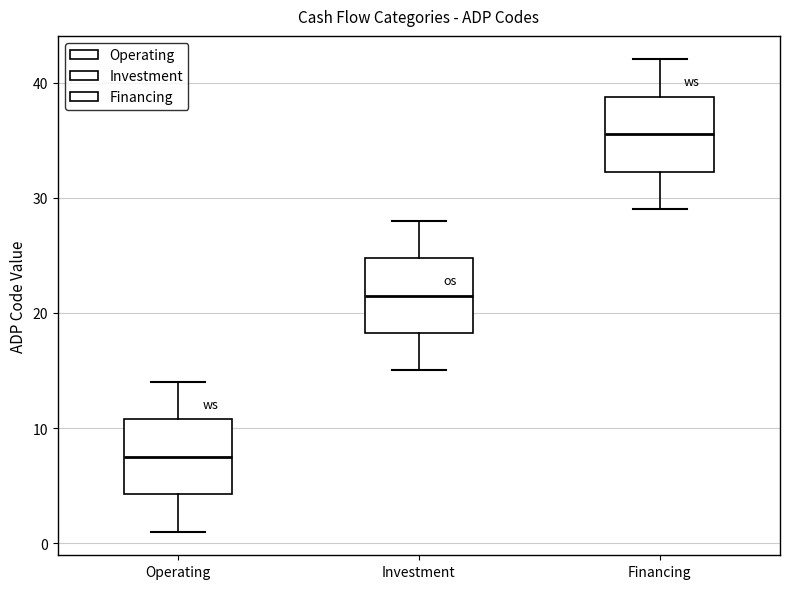

Reading left to right, transcribe this box plot: for each box, give where its median line is, the range the box spans, and where its two whiskers end, as read against the y-axis. The values are not printed on the chart, so give them approximately, as read against the axis.

Operating: median 8, box 4 to 11, whiskers 1 to 14
Investment: median 22, box 18 to 25, whiskers 15 to 28
Financing: median 36, box 32 to 39, whiskers 29 to 42